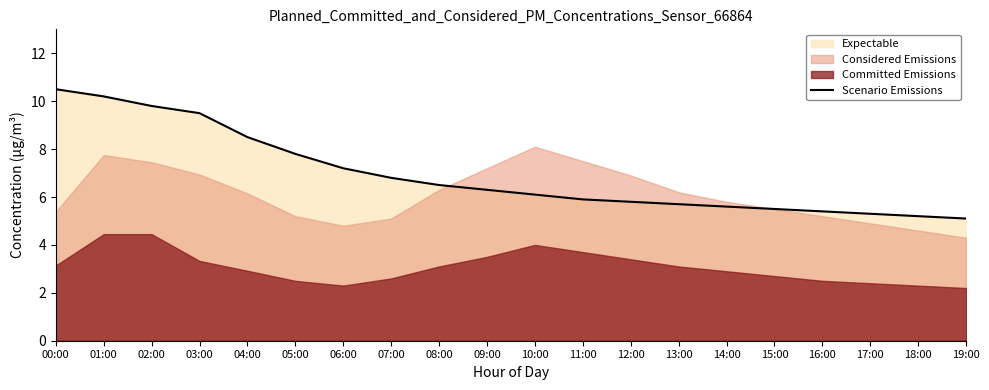

The value at 07:00 is 6.8. True or false?

True